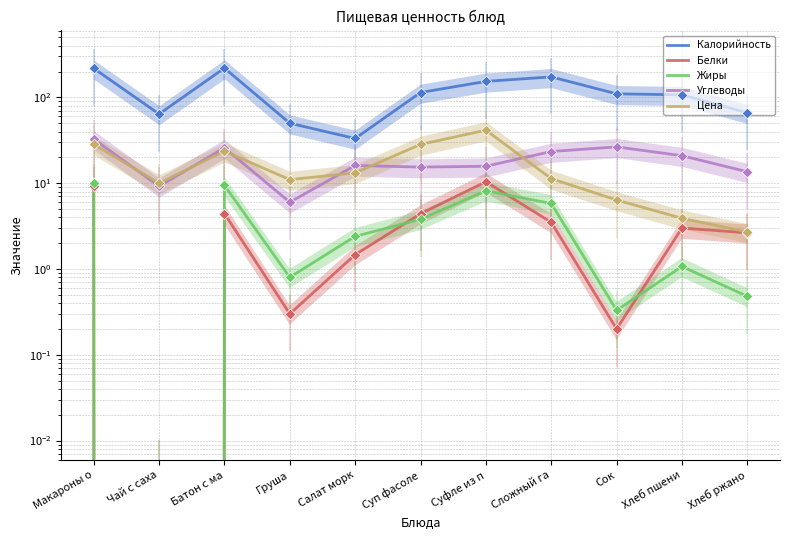

Which series has the widest spread of Y values?

Калорийность